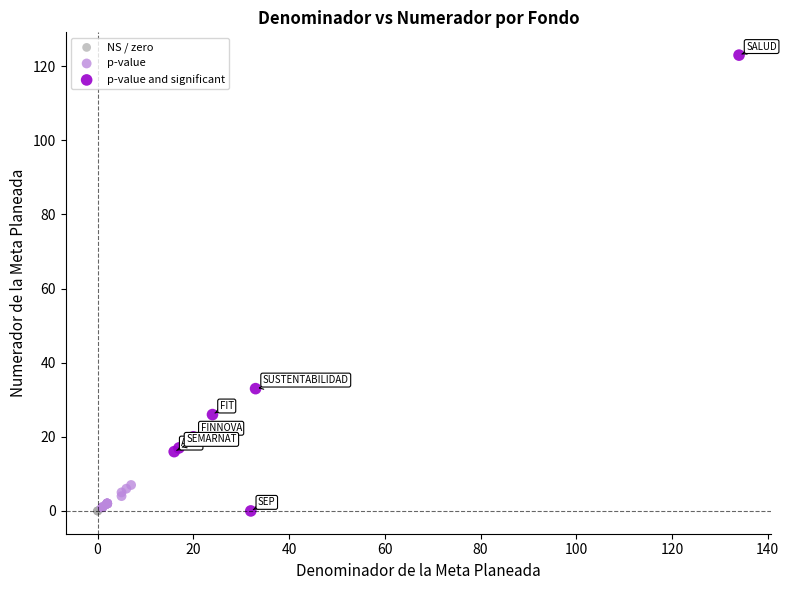

Which series reaches the maximum Y coordinate?

p-value and significant